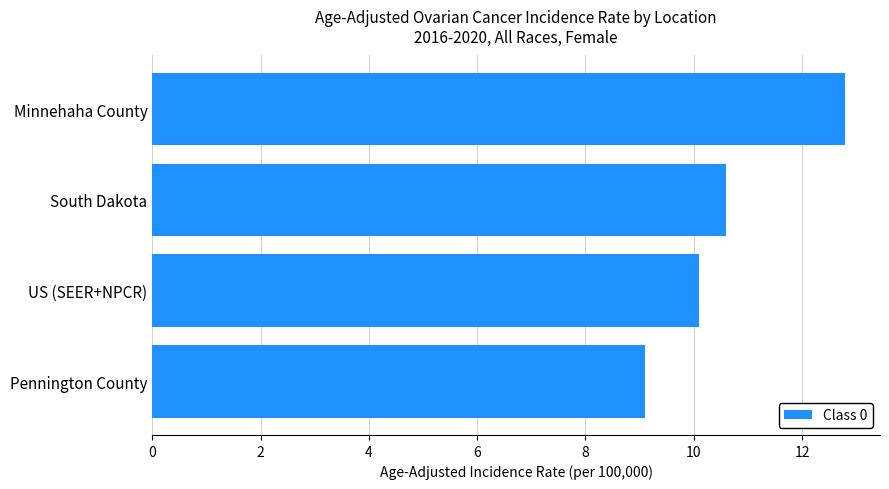

Rank the categories by value from highest to lowest.

Minnehaha County, South Dakota, US (SEER+NPCR), Pennington County